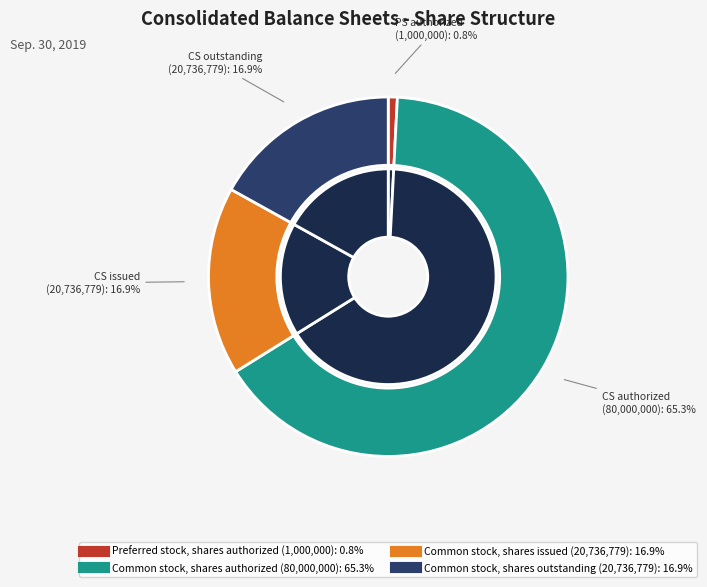

What percentage is the Common stock, shares issued slice, to the nearest percent?

17%